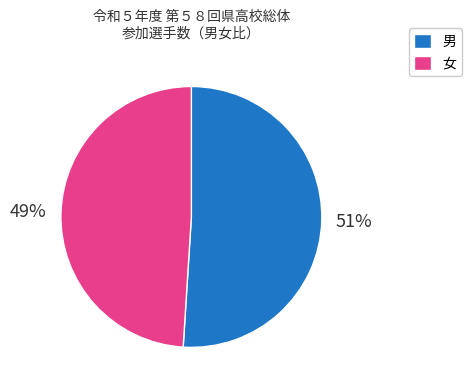

How many segments does this pie chart have?

2